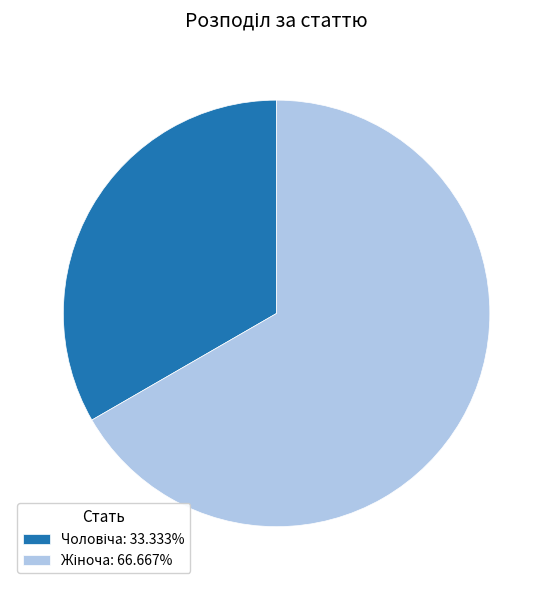

Is there any slice that represents more than half of the pie?

Yes